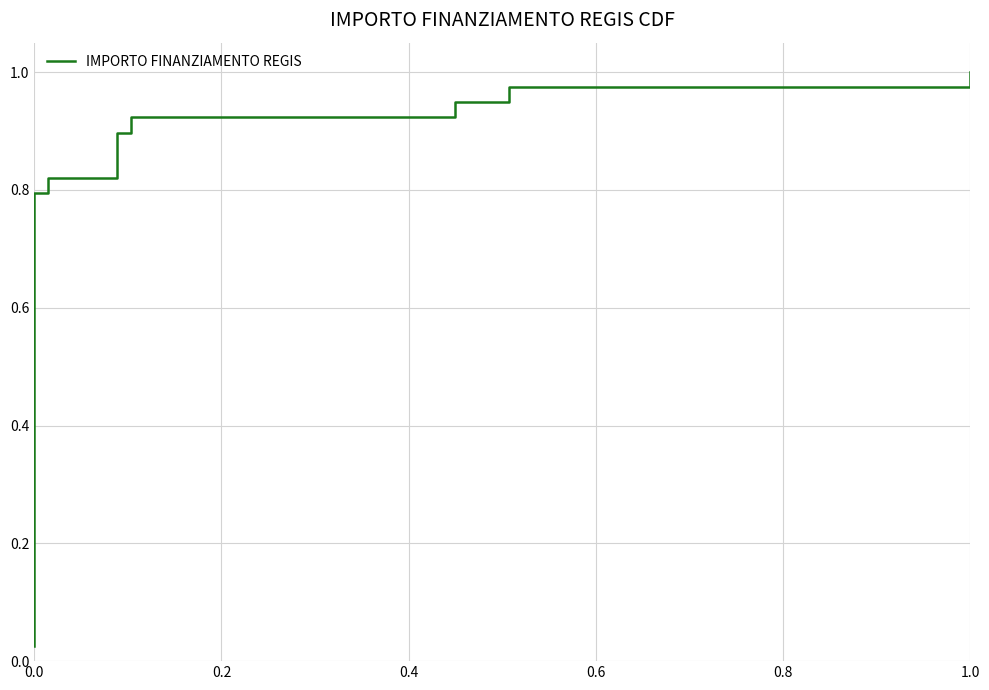

What is the difference between the maximum and minimum values?

1.0